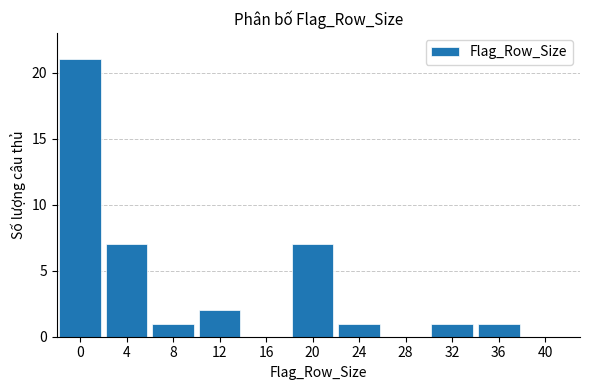

Reading left to right, extract all data points from this chart.

0=21	4=7	8=1	12=2	16=0	20=7	24=1	28=0	32=1	36=1